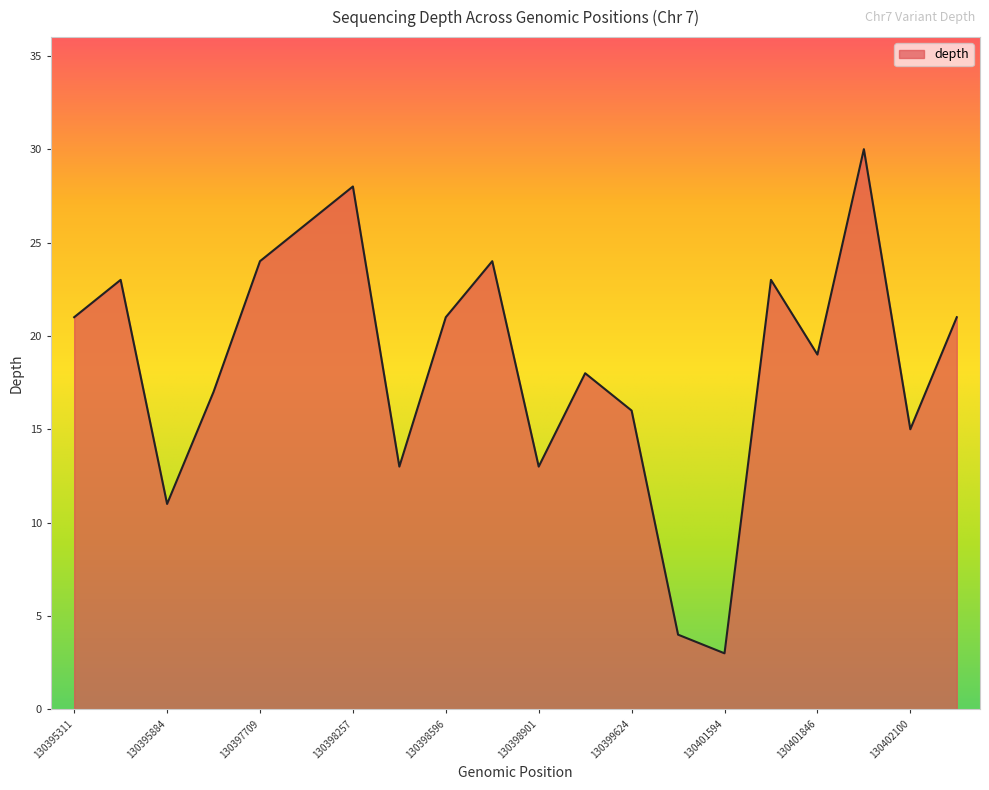

List the labels in order of value, smallest first.

130401594, 130399927, 130395884, 130398424, 130398901, 130402100, 130399624, 130396025, 130399607, 130401846, 130395311, 130398596, 130402201, 130395595, 130401841, 130397709, 130398860, 130398028, 130398257, 130401977